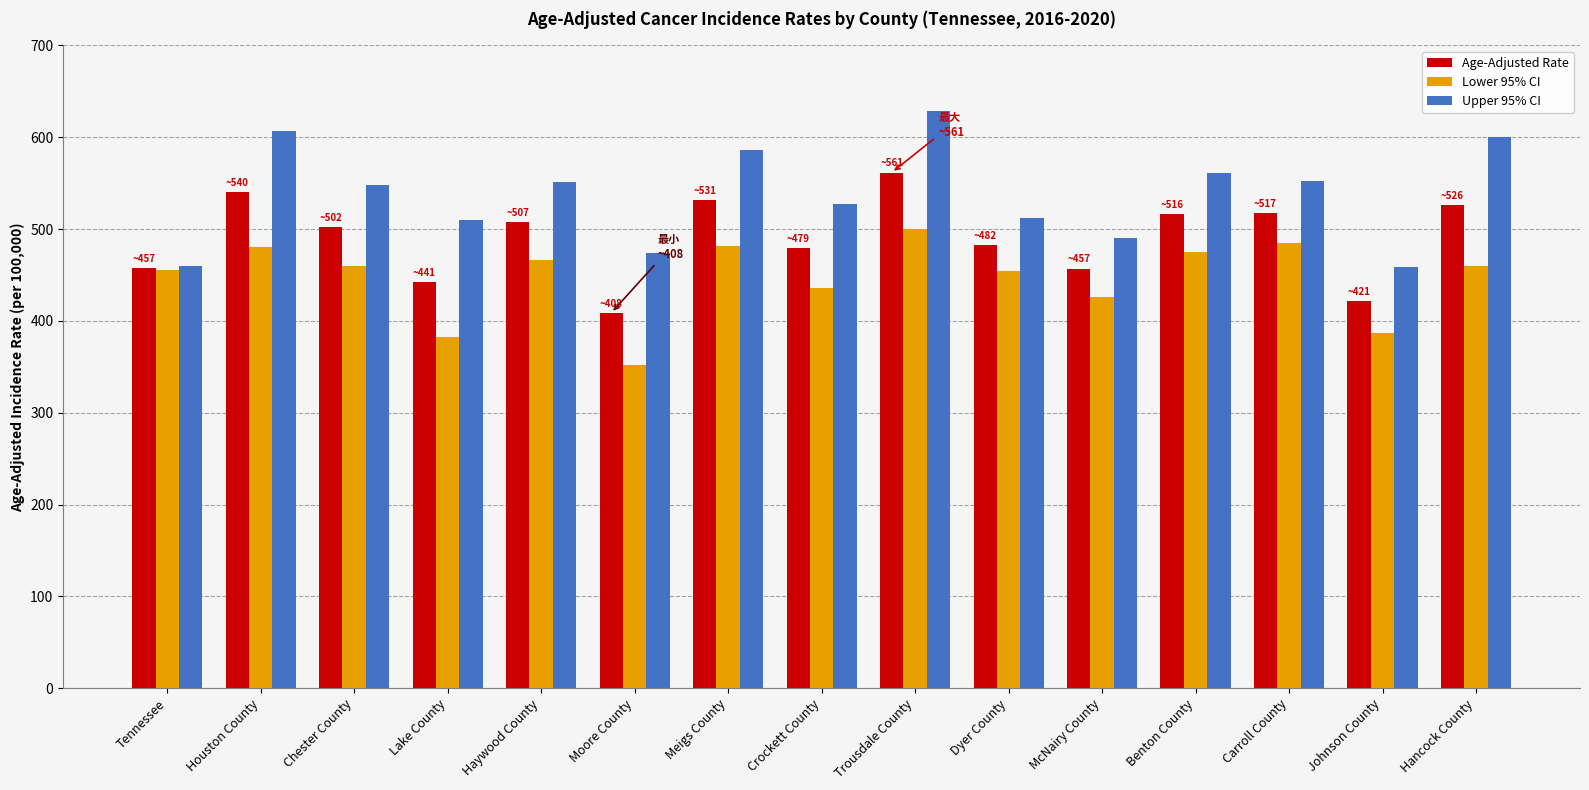

Where is Lower 95% CI nearest to the value 425?

McNairy County